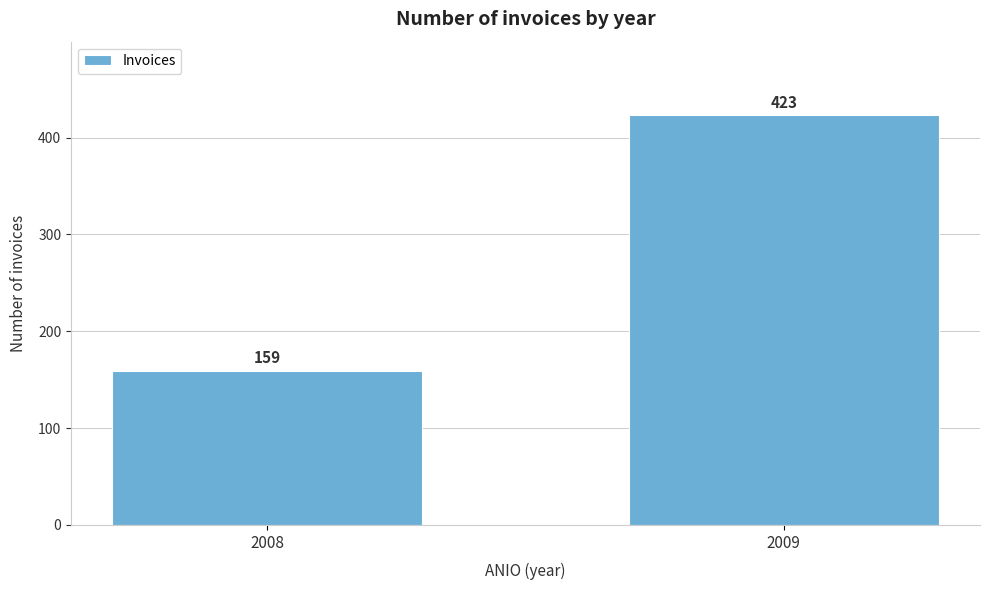

Reading left to right, extract all data points from this chart.

2008=159	2009=423